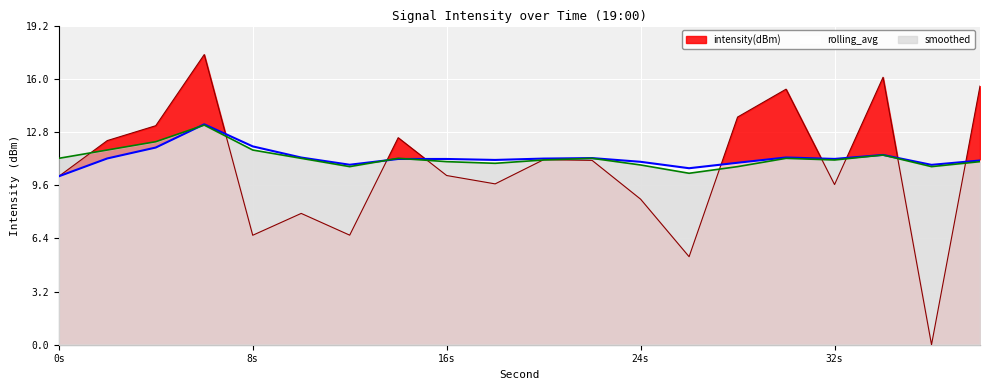

Which series has the widest spread of values?

intensity(dBm)